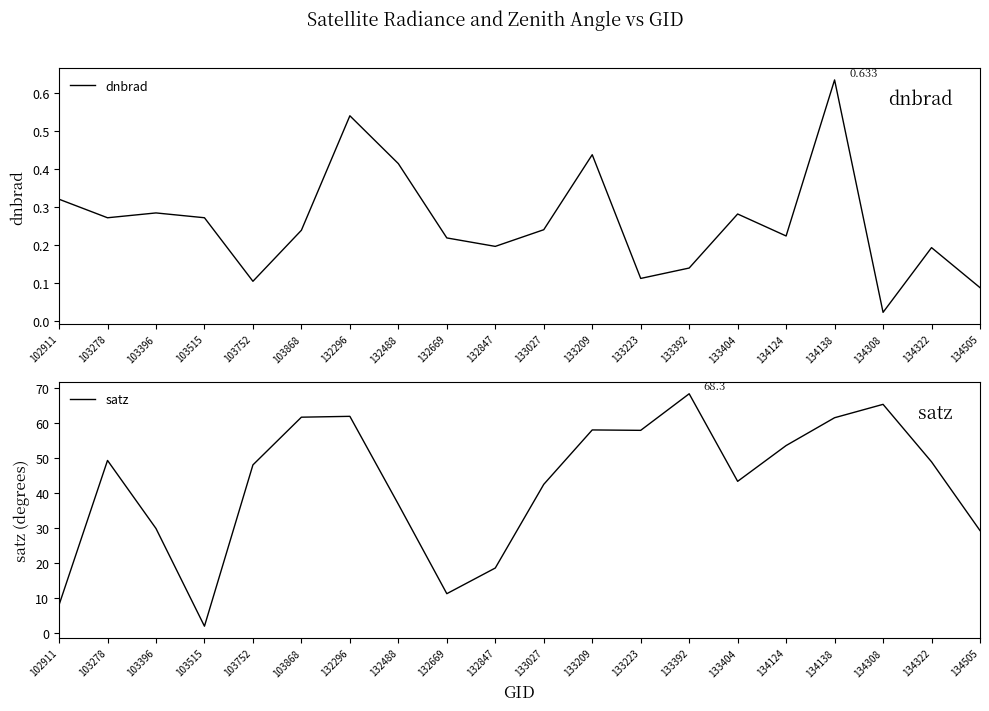

True or false: satz and dnbrad cross at least once.

False